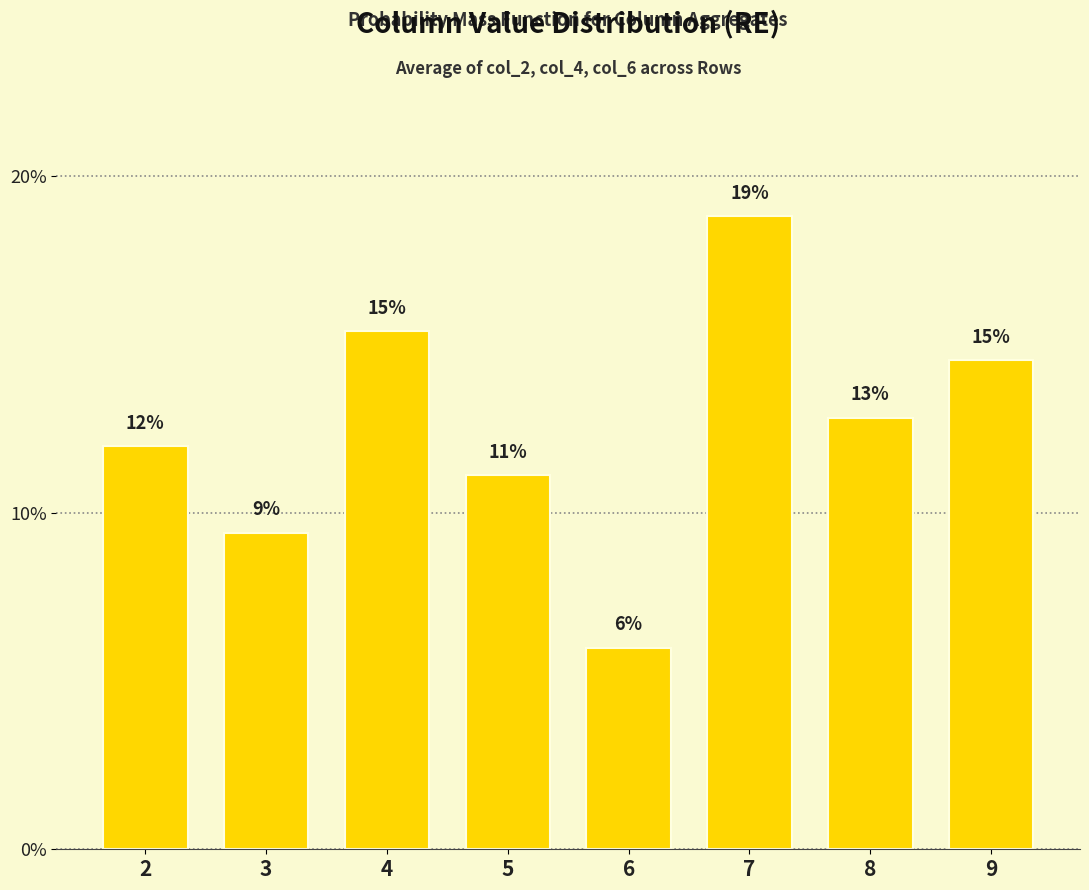

Are the bars horizontal?

No